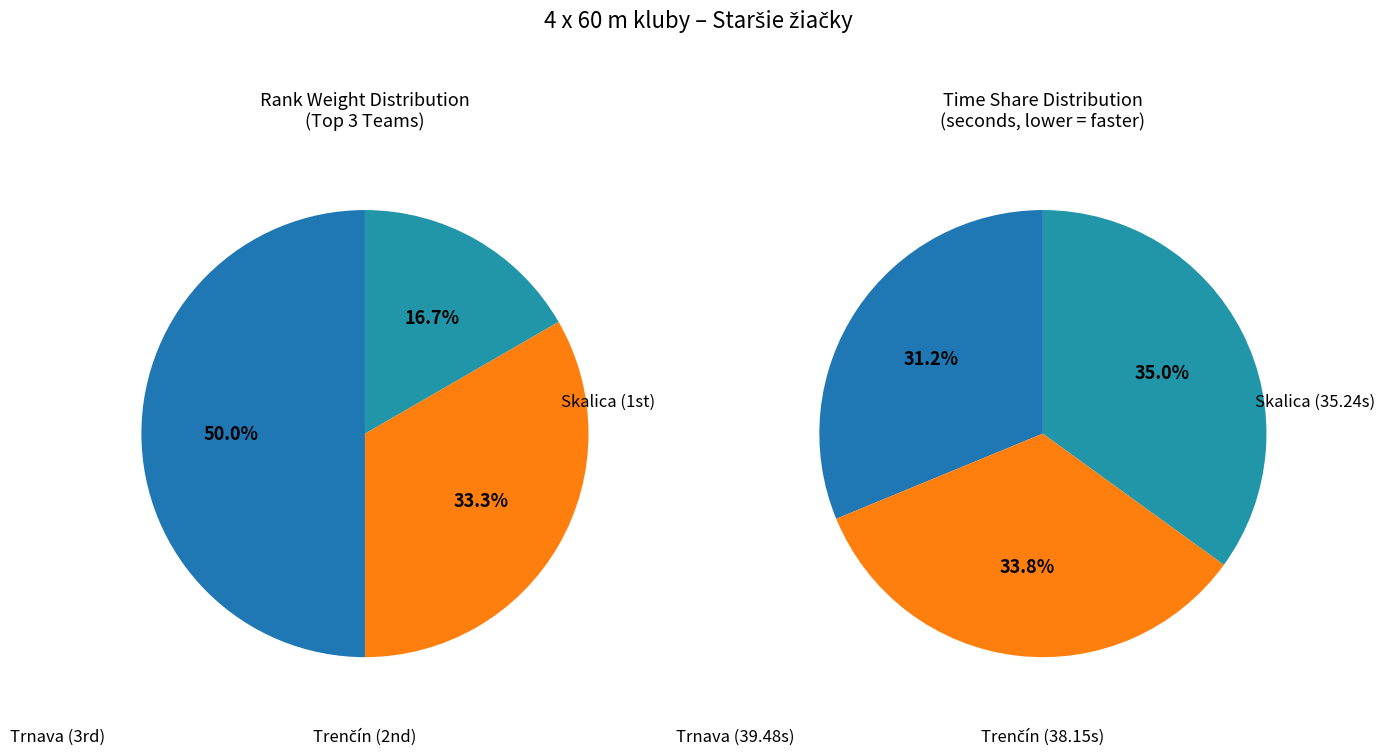

To the nearest percent, what percentage of the pie is Slávia šport. gymnázium Trenčín?

33%